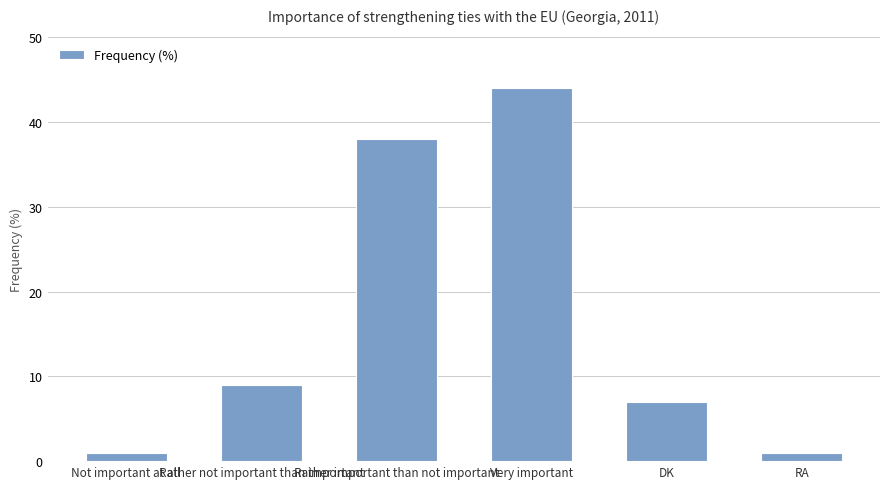

The value at Rather important than not important is 38. True or false?

True